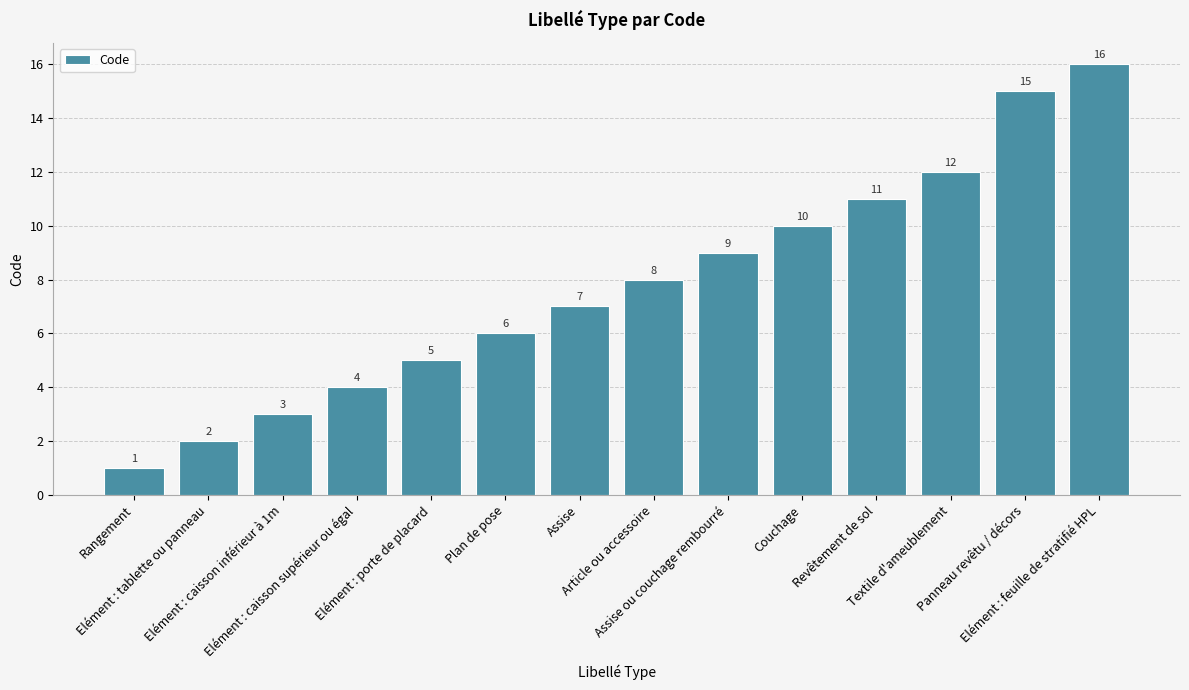

Reading right to left, what are all the values shown in this chart?

16	15	12	11	10	9	8	7	6	5	4	3	2	1